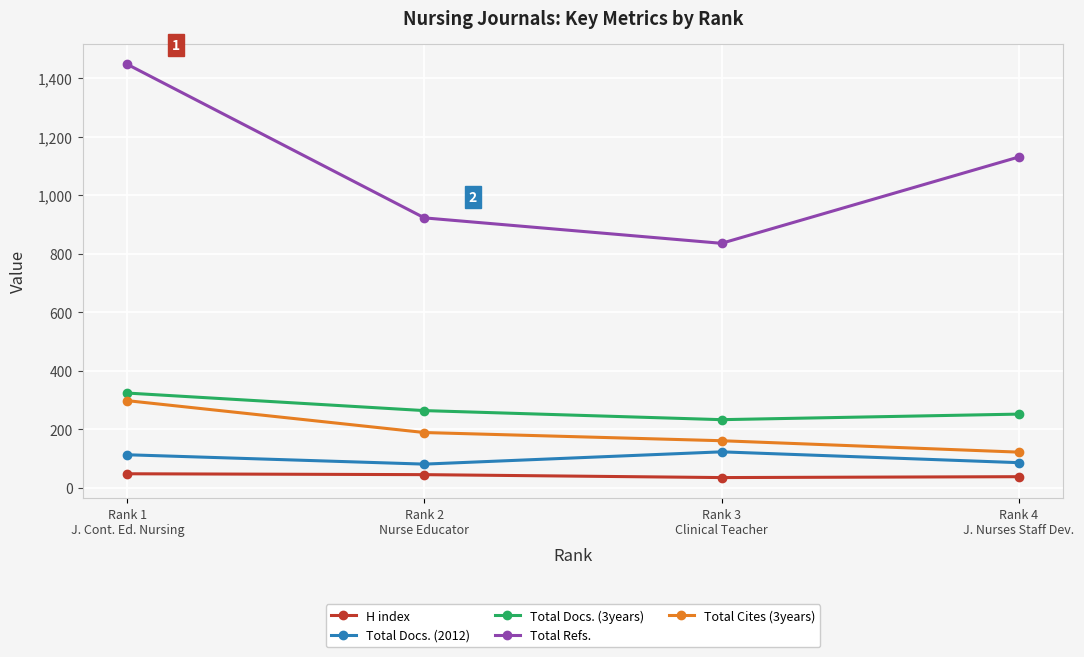

How many data points does each series have?

4